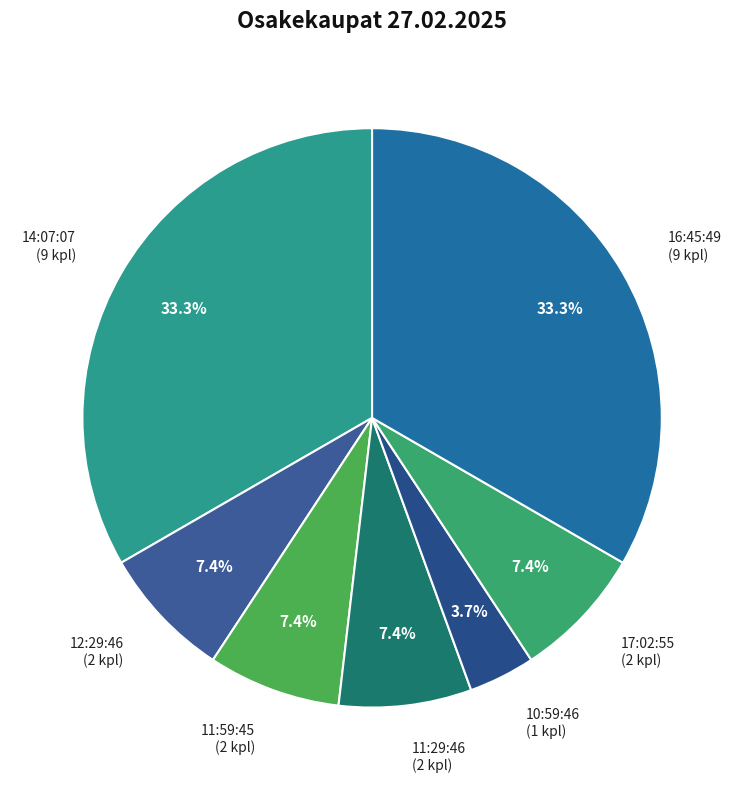

What is the ratio of the value at 16:45:49 to the value at 17:02:55?

4.5